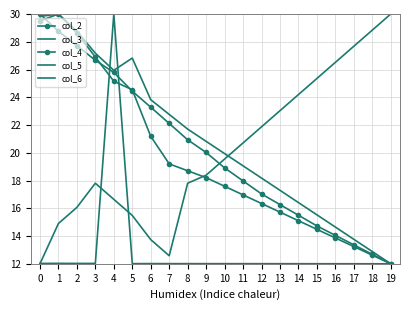

What is the maximum value shown in the chart?

30.0